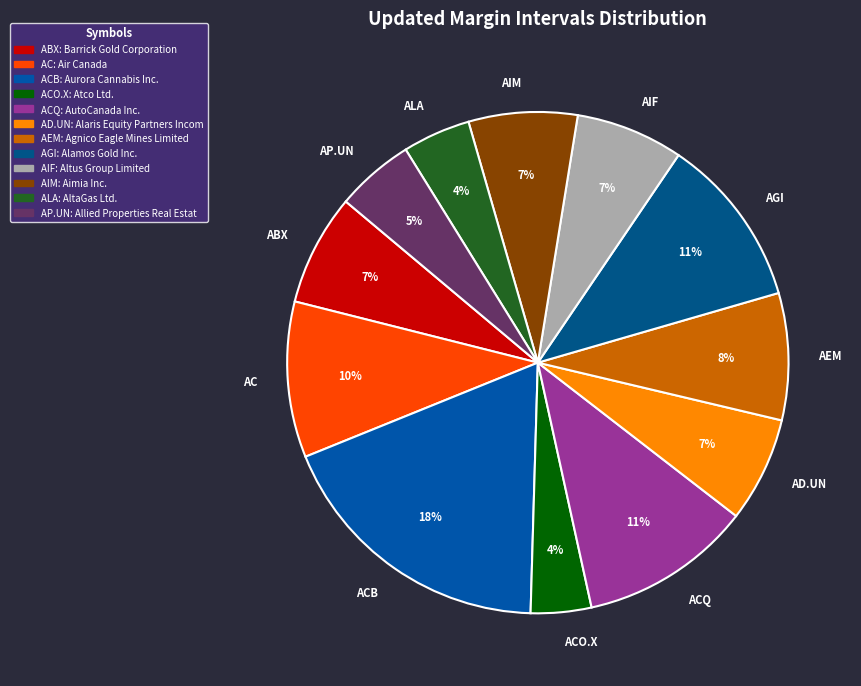

To the nearest percent, what is the average slice percentage?

8%